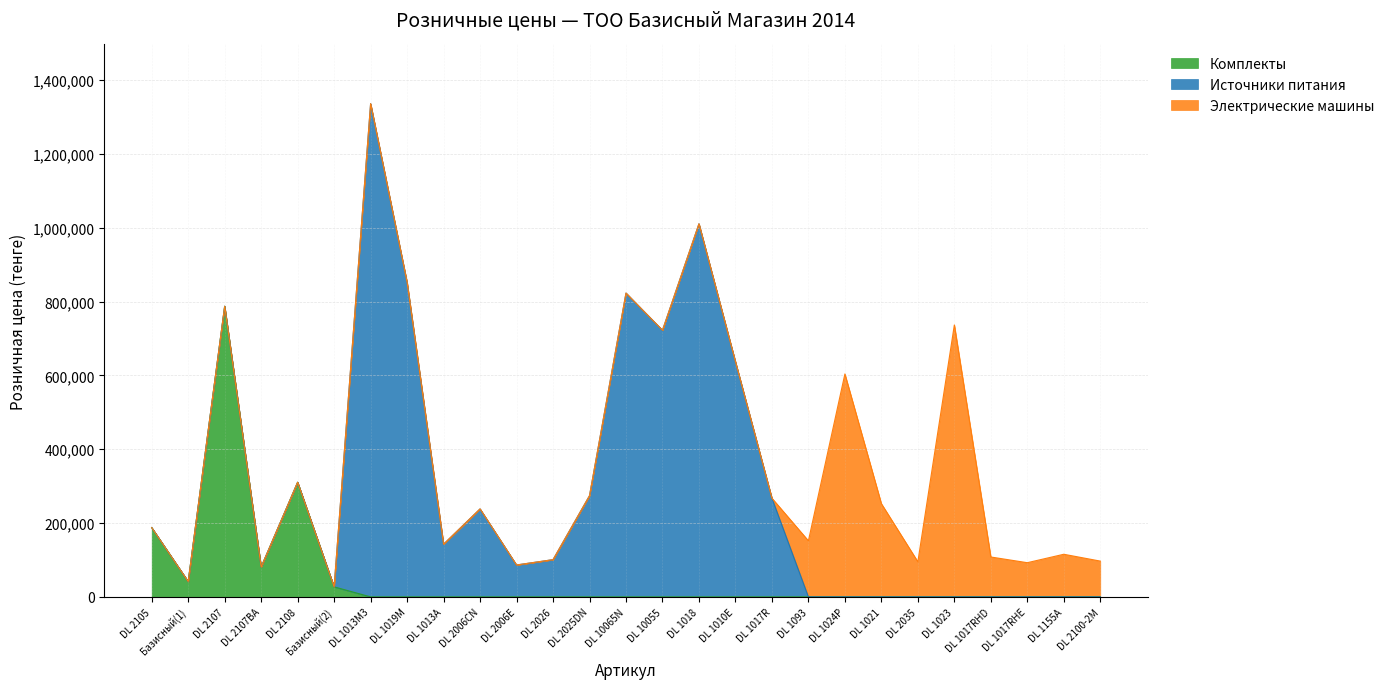

True or false: Источники питания has more than 0 points higher than both neighbors.

True